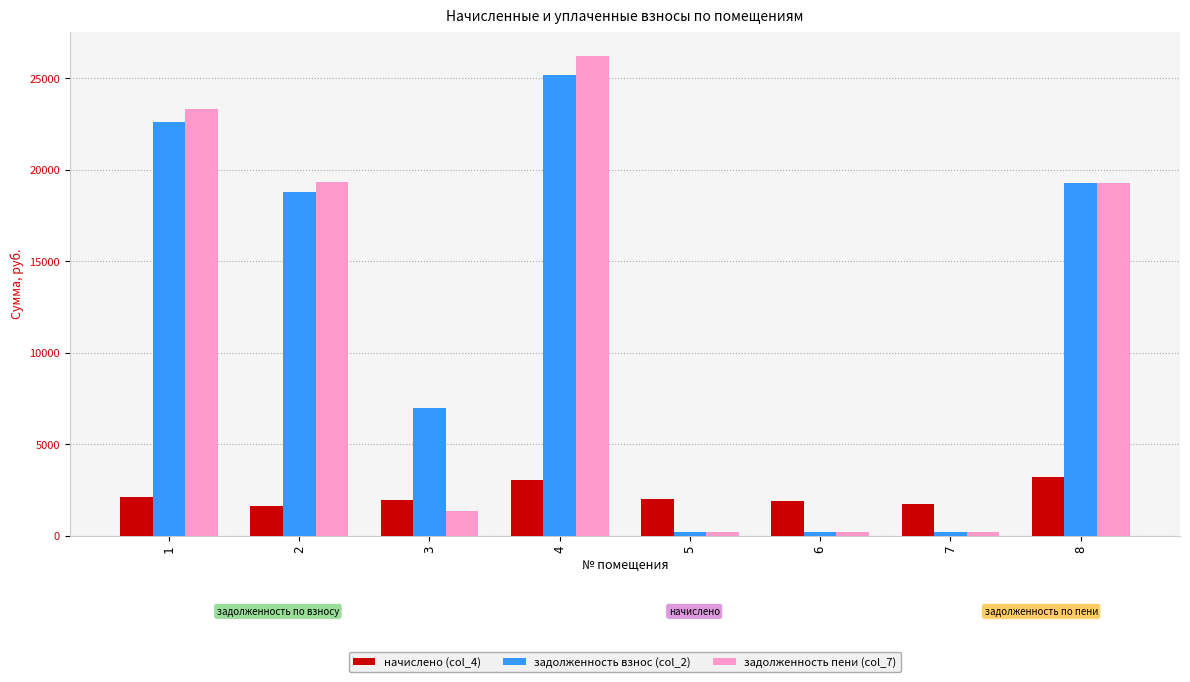

Which series changed the most between 1 and 3?

задолженность пени (col_7)